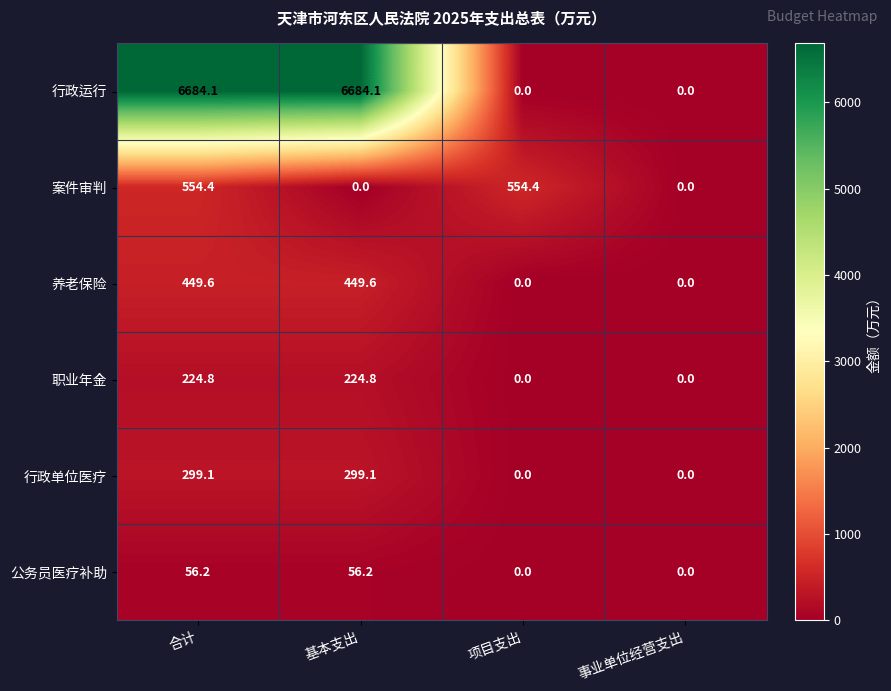

Reading right to left, transcribe all the data shown in this chart.

行政运行: 0.0	0.0	6684.1	6684.1
案件审判: 0.0	554.4	0.0	554.4
养老保险: 0.0	0.0	449.6	449.6
职业年金: 0.0	0.0	224.8	224.8
行政单位医疗: 0.0	0.0	299.1	299.1
公务员医疗补助: 0.0	0.0	56.2	56.2